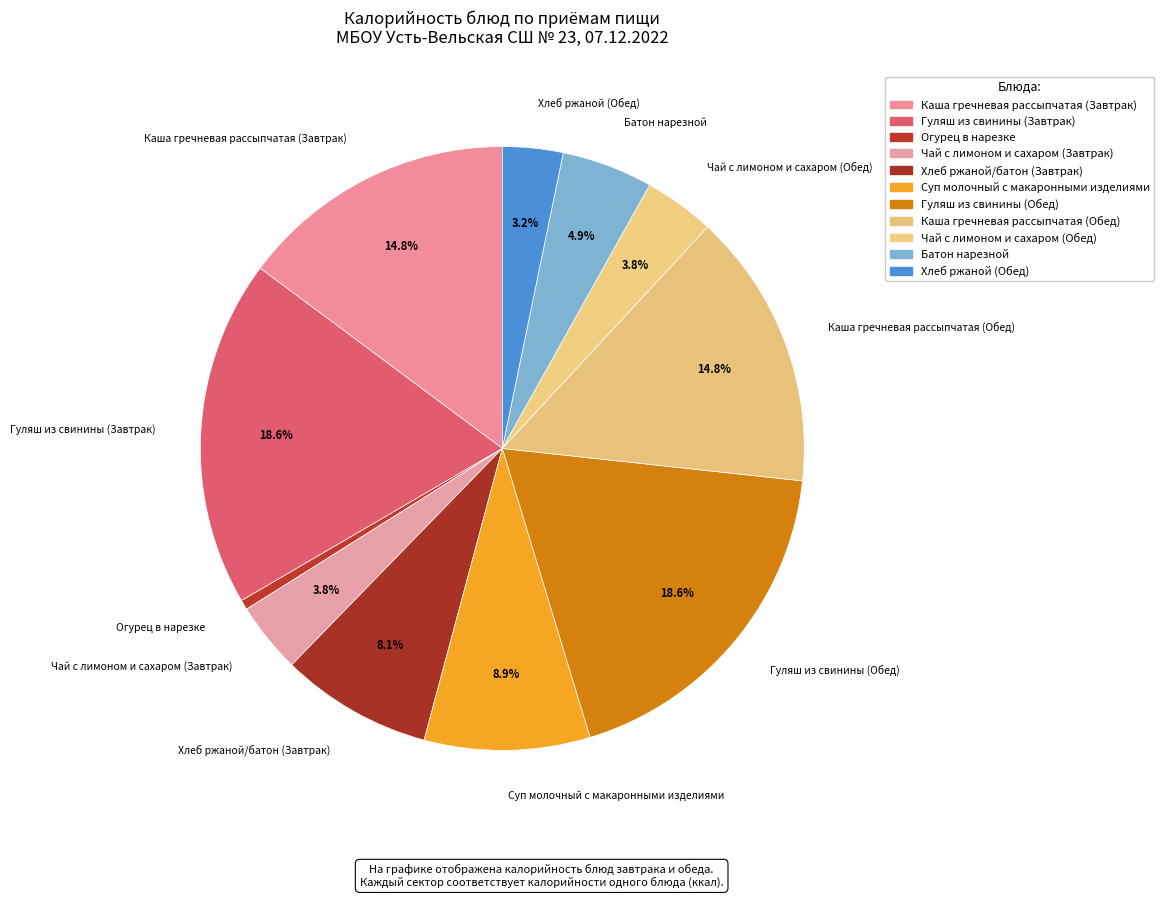

What percentage is the Каша гречневая рассыпчатая (Завтрак) slice, to the nearest percent?

15%